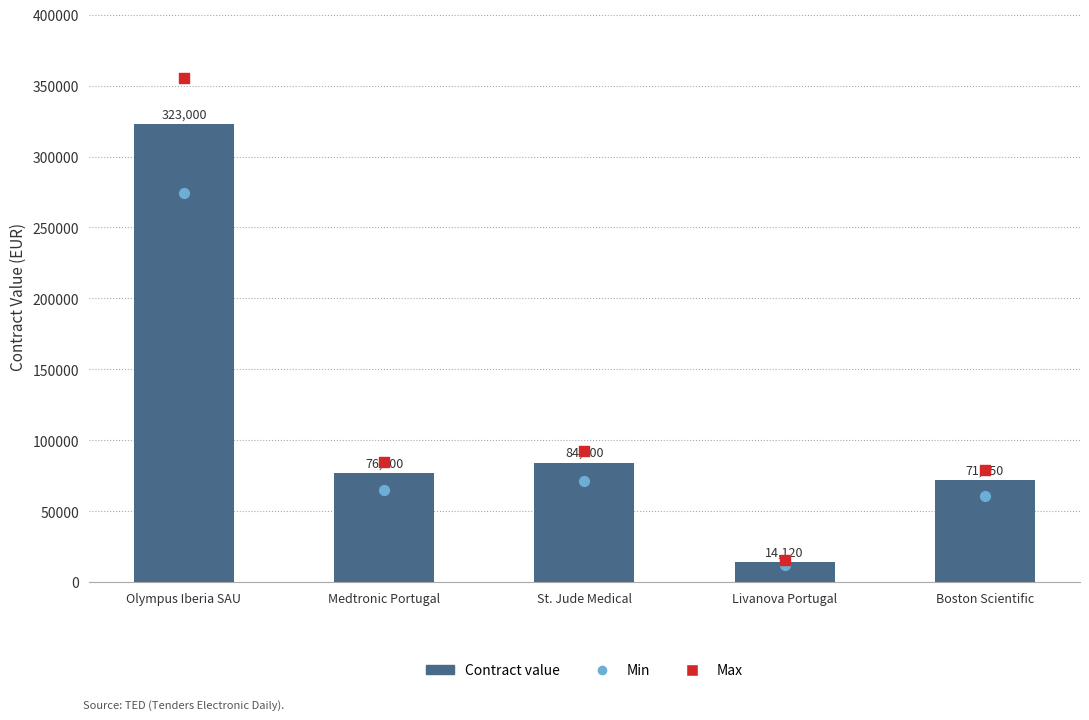

Which series reaches the minimum Y coordinate?

Min